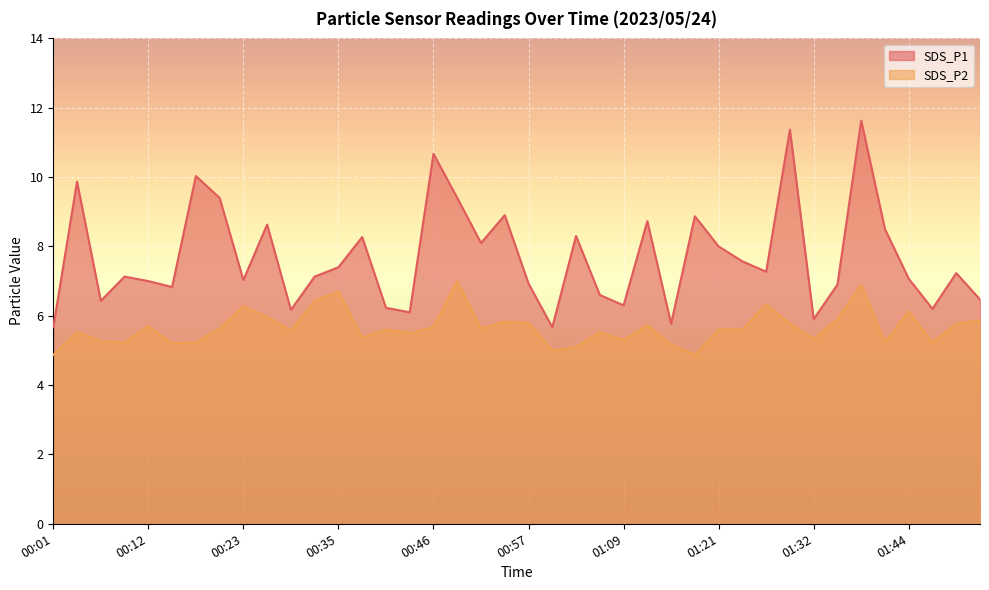

True or false: SDS_P1 and SDS_P2 cross at least once.

False